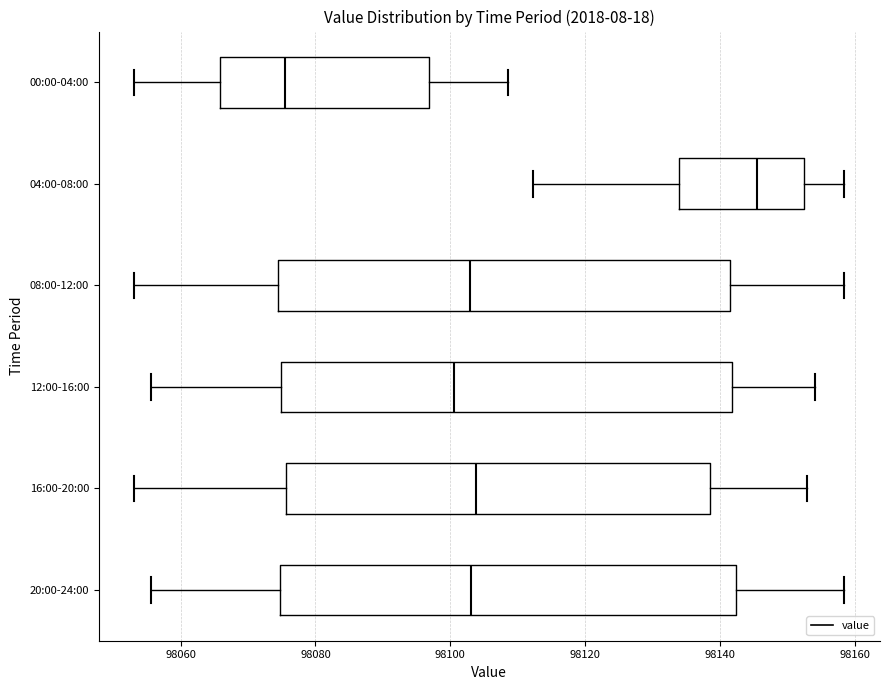

Reading bottom to top, read every box against the x-axis: the position of its median line, the range the box covers, and the ends of its whiskers. The values are not printed on the chart, so give them approximately, as read against the axis.

20:00-24:00: median 98104, box 98074 to 98142, whiskers 98056 to 98158
16:00-20:00: median 98104, box 98076 to 98138, whiskers 98054 to 98152
12:00-16:00: median 98100, box 98074 to 98142, whiskers 98056 to 98154
08:00-12:00: median 98102, box 98074 to 98142, whiskers 98054 to 98158
04:00-08:00: median 98146, box 98134 to 98152, whiskers 98112 to 98158
00:00-04:00: median 98076, box 98066 to 98096, whiskers 98054 to 98108